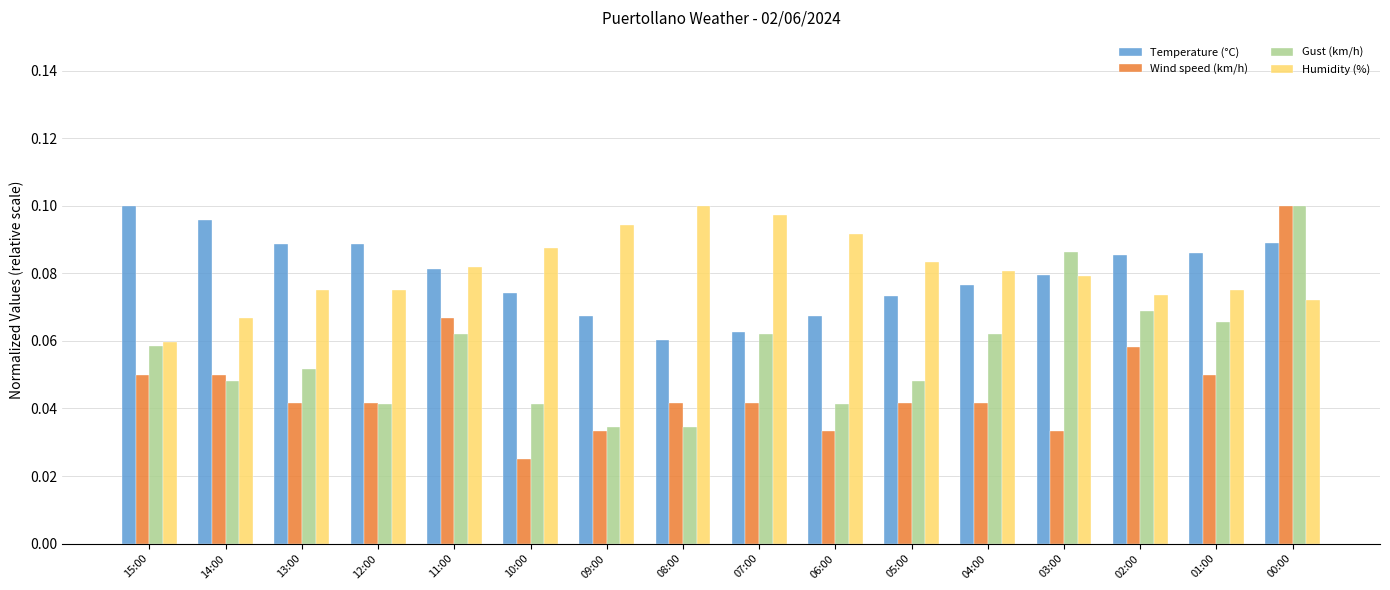

Rank the series at 14:00 from lowest to highest value.

Gust (km/h), Wind speed (km/h), Humidity (%), Temperature (°C)